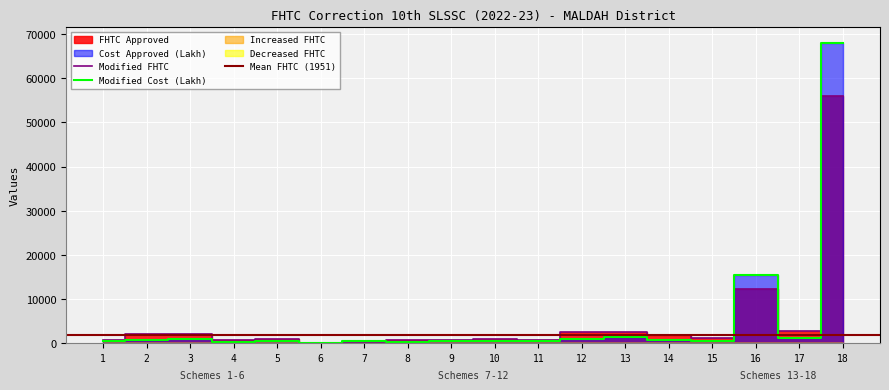

Count the number of categories in the chart.

18